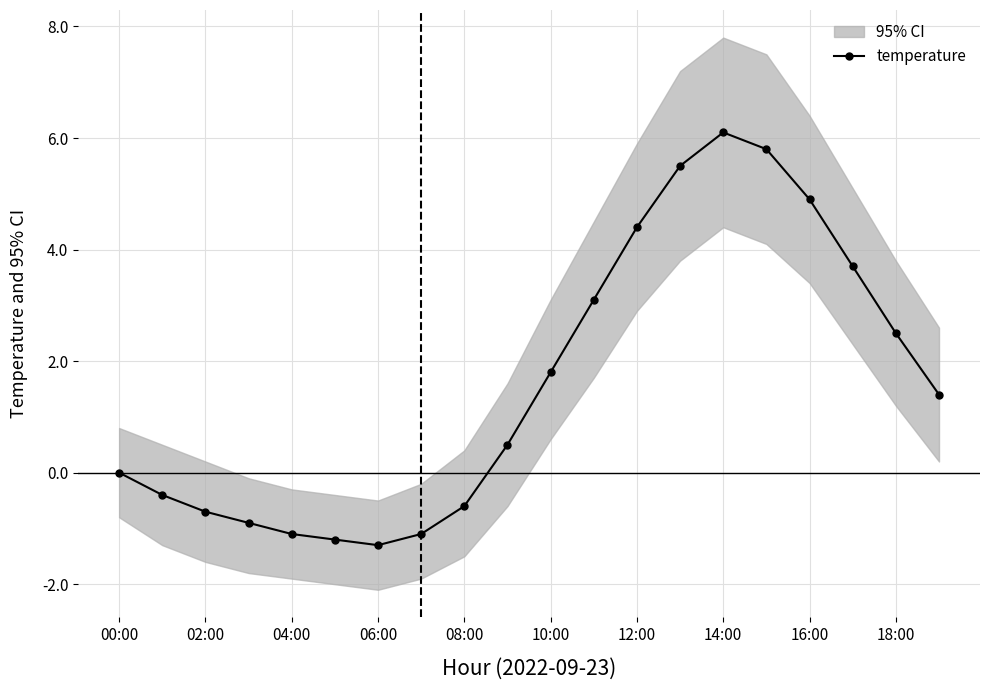

What is the minimum value for temperature?

-1.3